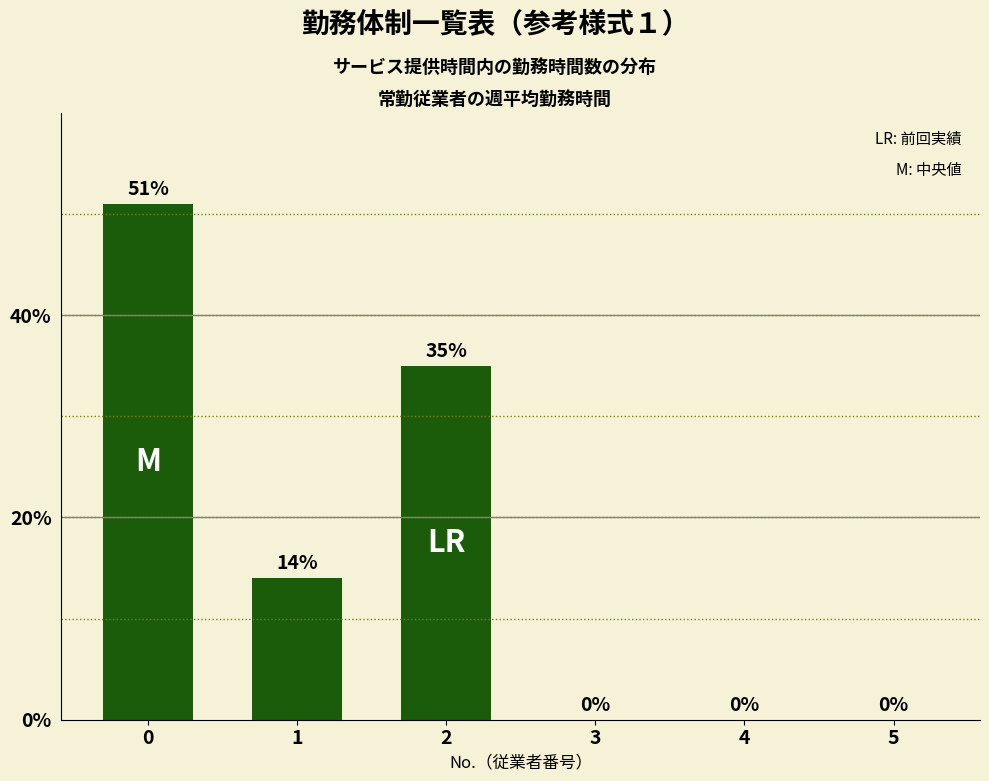

Reading right to left, extract all data points from this chart.

5=0	4=0	3=0	2=35	1=14	0=51